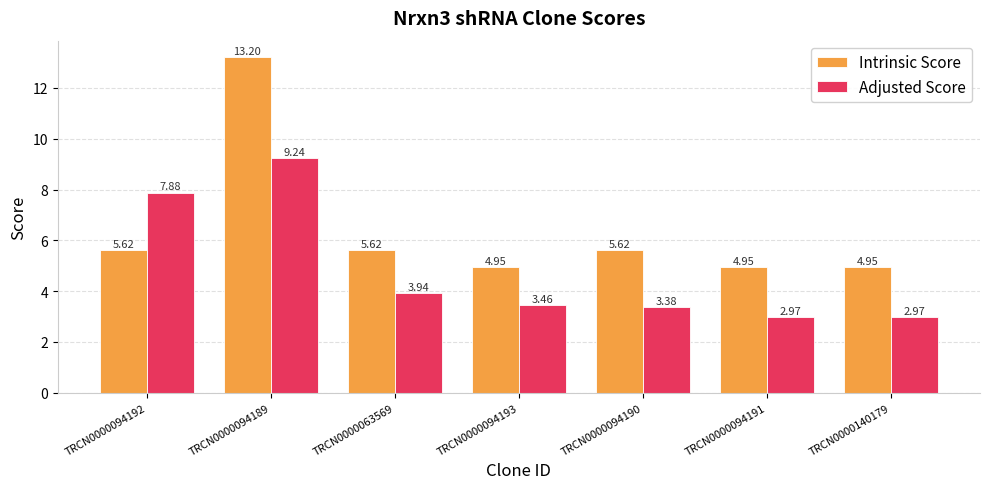

Which category has the highest value across all series?

TRCN0000094189